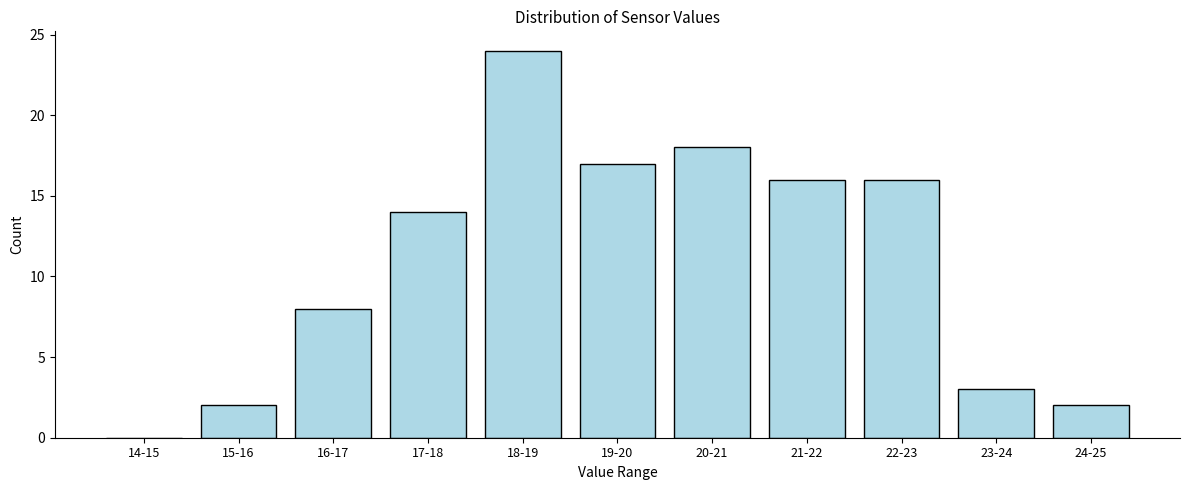

Reading right to left, list all the values displayed in this chart.

24-25=2	23-24=3	22-23=16	21-22=16	20-21=18	19-20=17	18-19=24	17-18=14	16-17=8	15-16=2	14-15=0